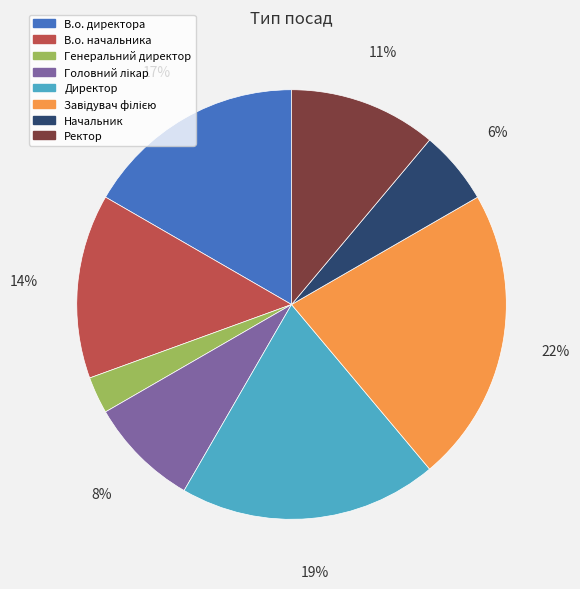

Combined, do В.о. начальника and Ректор account for over 50%?

No